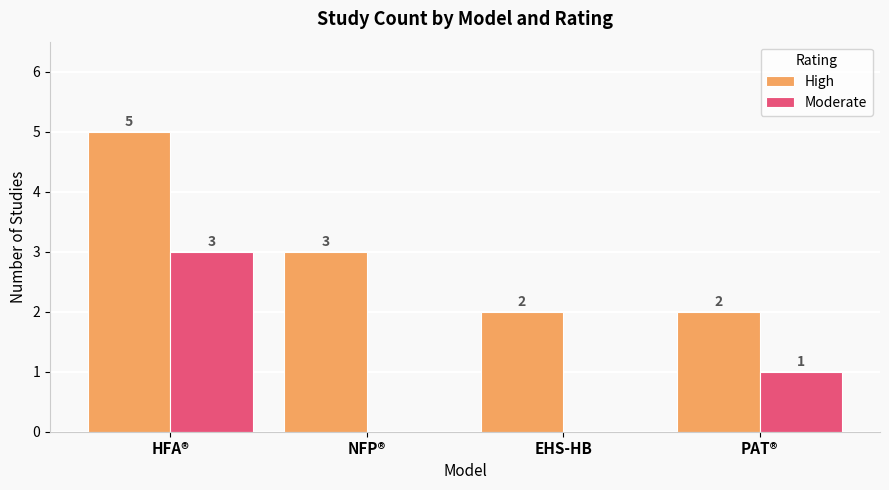

What is the greatest value displayed?

5